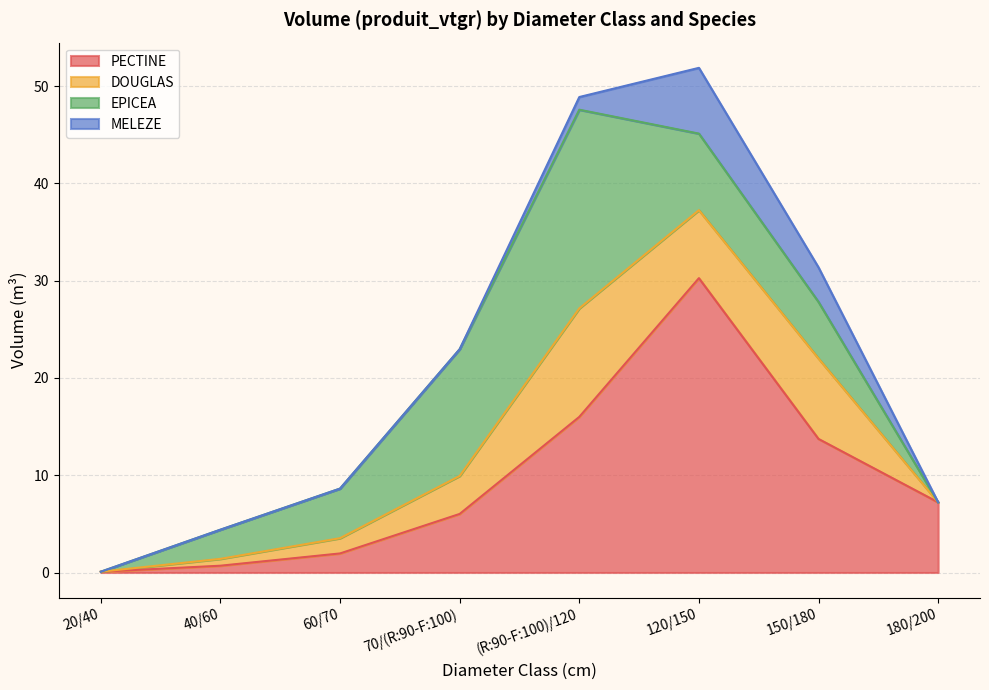

Where is EPICEA nearest to the value 10?

120/150